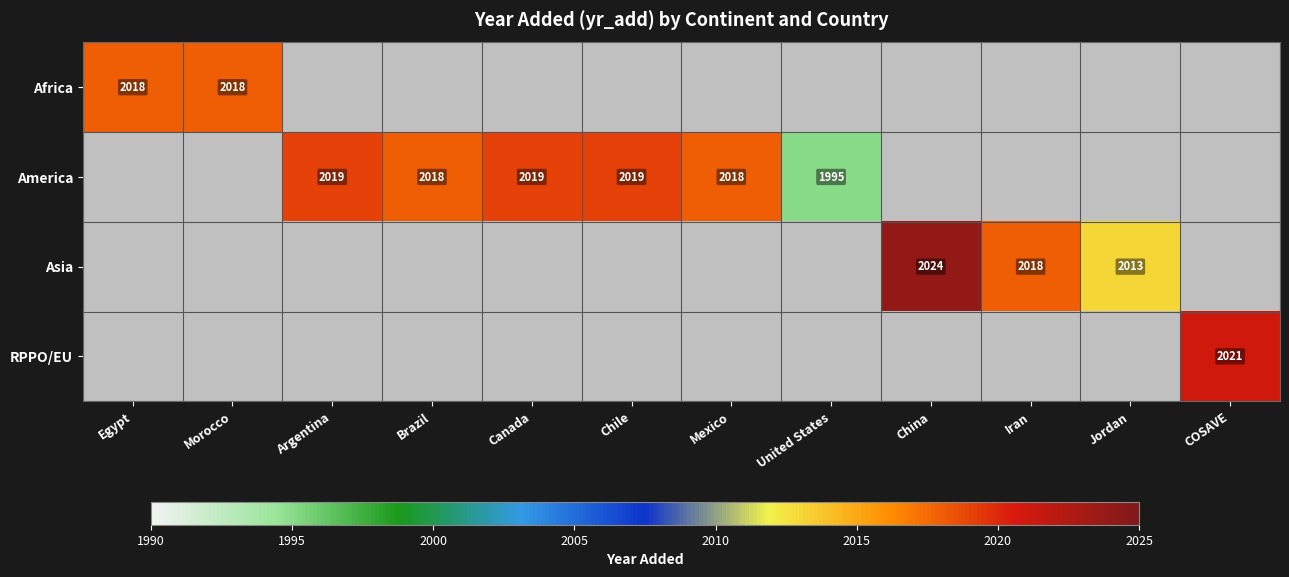

Is it true that America equals 2019 at Canada?

True